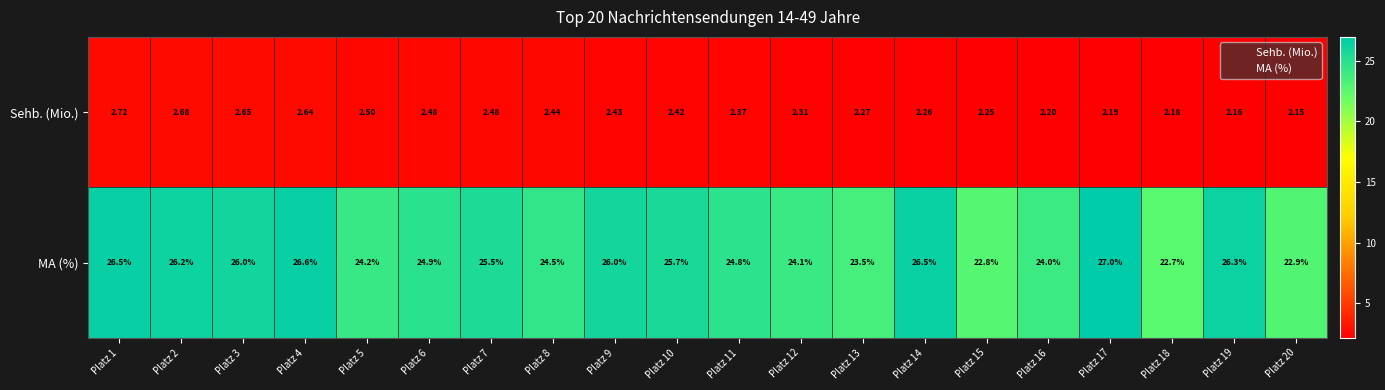

At how many categories does at least one series exceed 22?

20